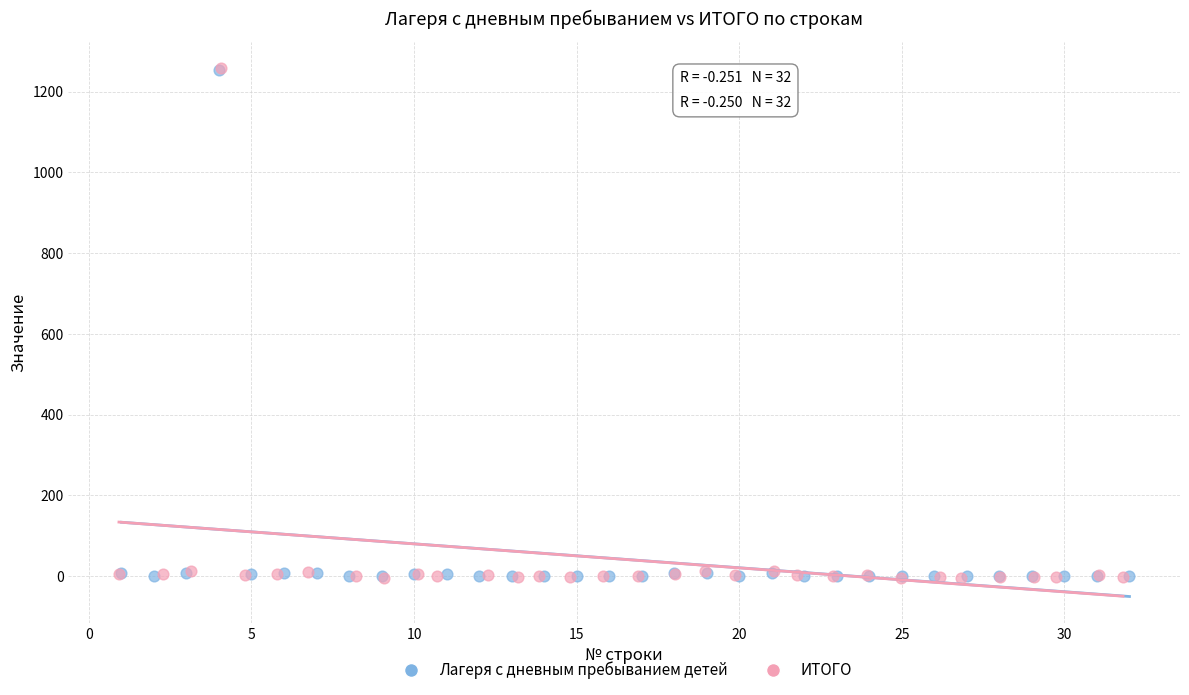

What are all the series names shown in the legend?

Лагеря с дневным пребыванием детей, ИТОГО